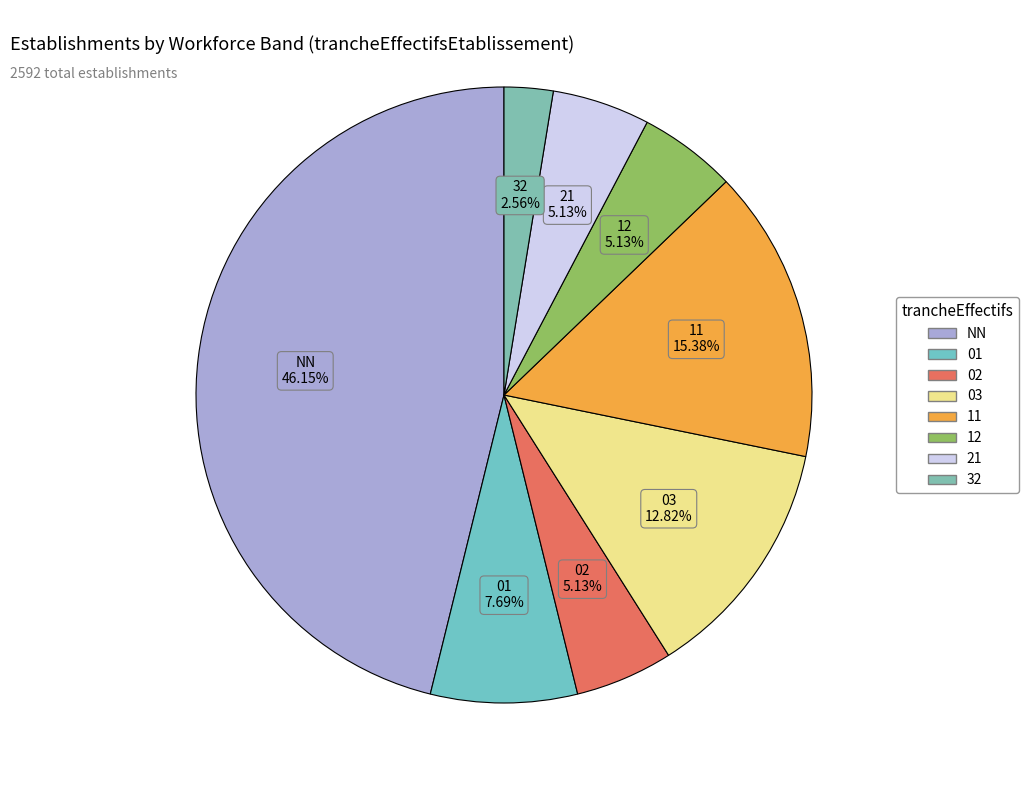

The 32 slice represents 3% of the pie. True or false?

True